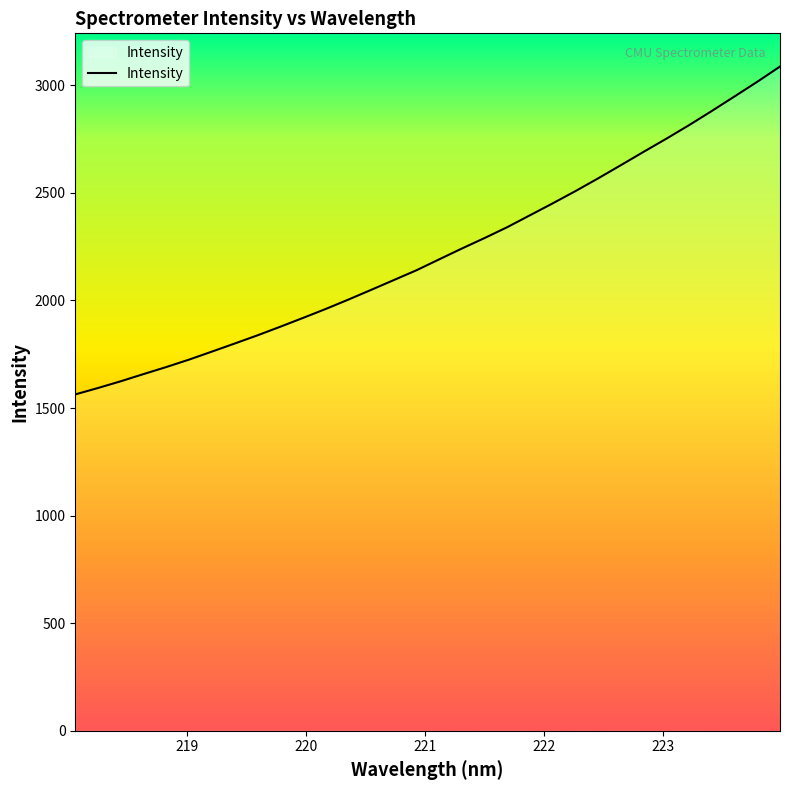

What is the minimum value shown in the chart?

1563.4